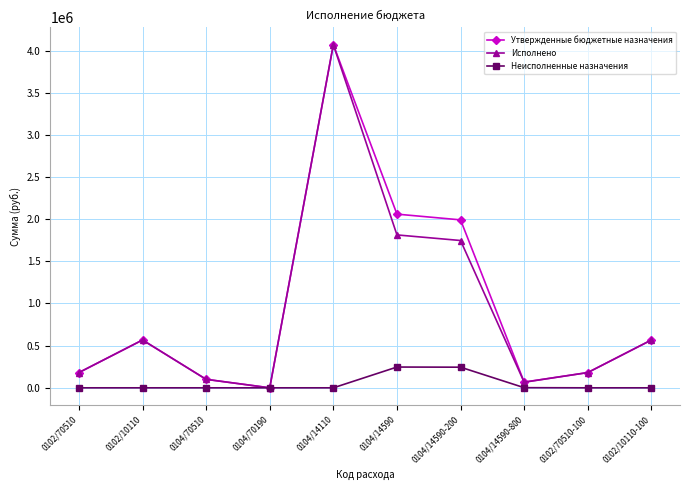

What is the difference between the Исполнено values at 0104/70190 and 0102/10110?

567056.0